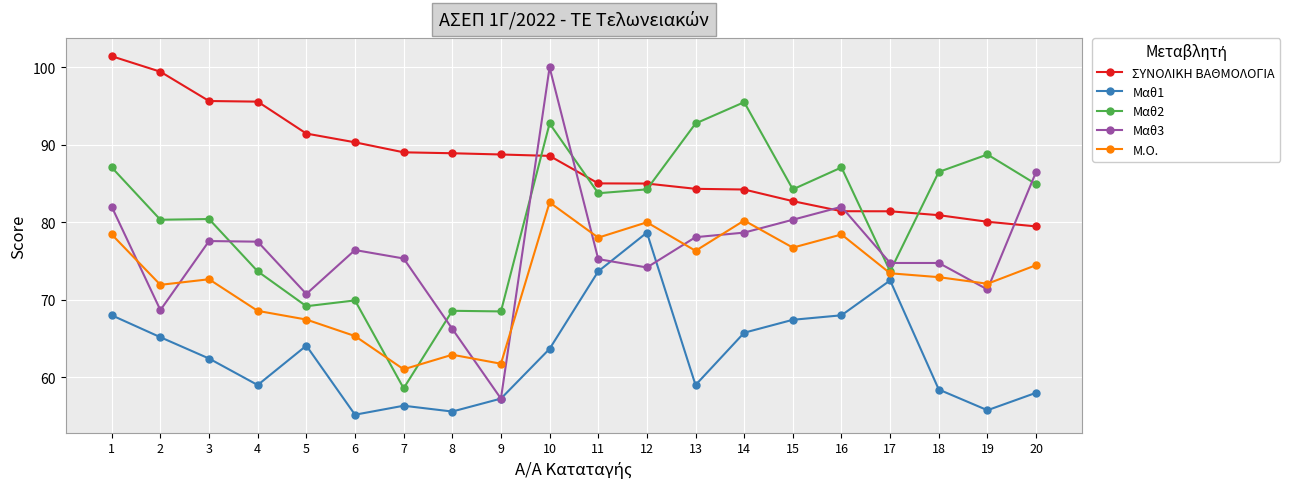

Which series changed the most between 5 and 12?

Μαθ2